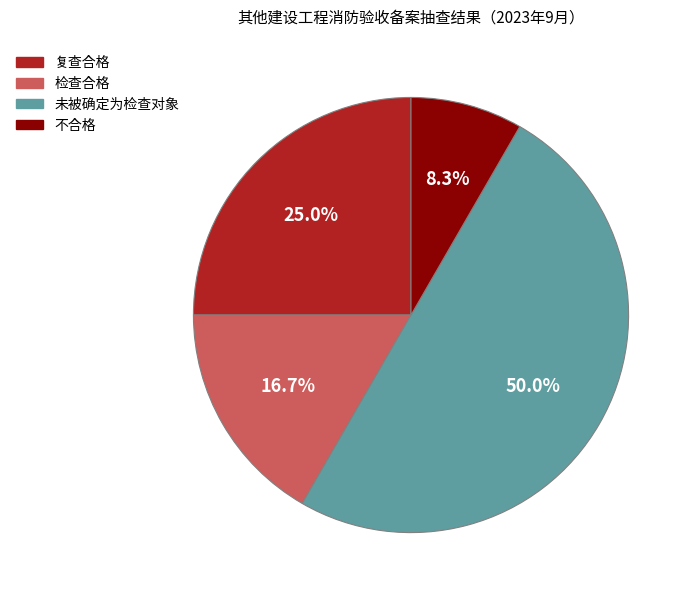

What percentage is the 不合格 slice, to the nearest percent?

8%